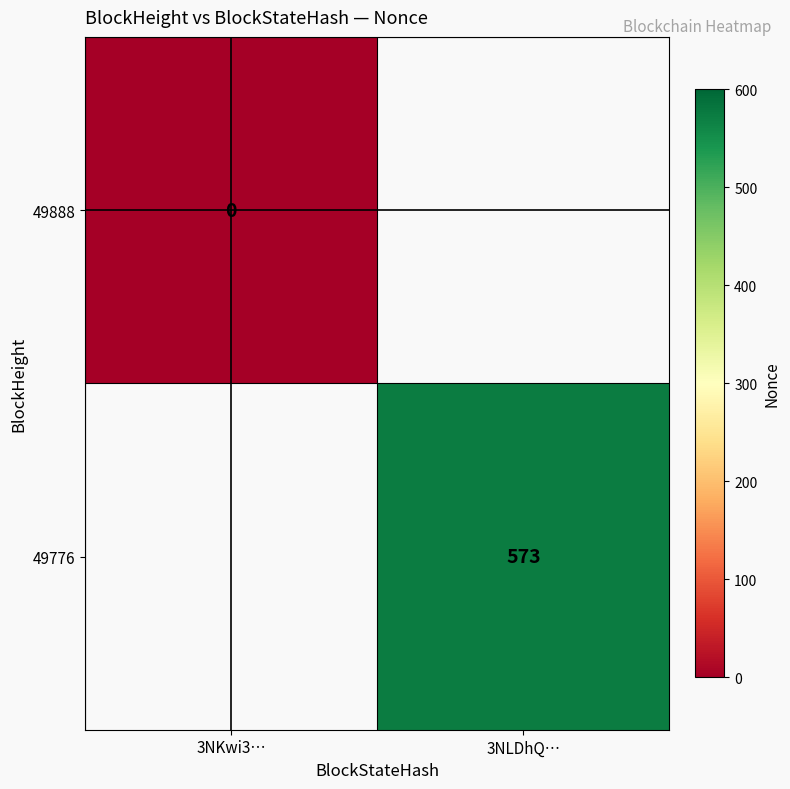

The 49776 series shows 573 at 3NLDhQ…. True or false?

True